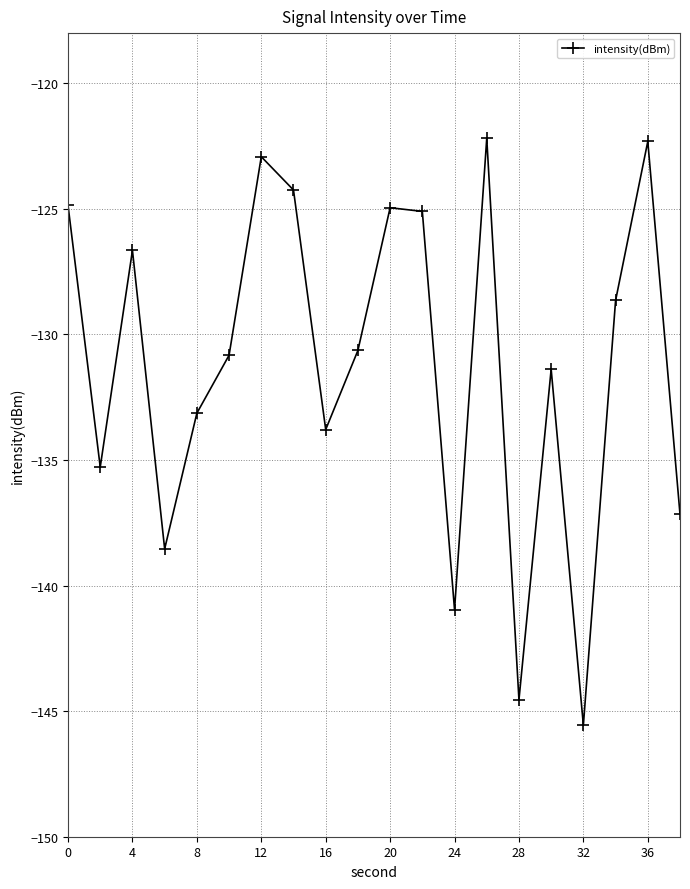

What is the average value?

-131.2